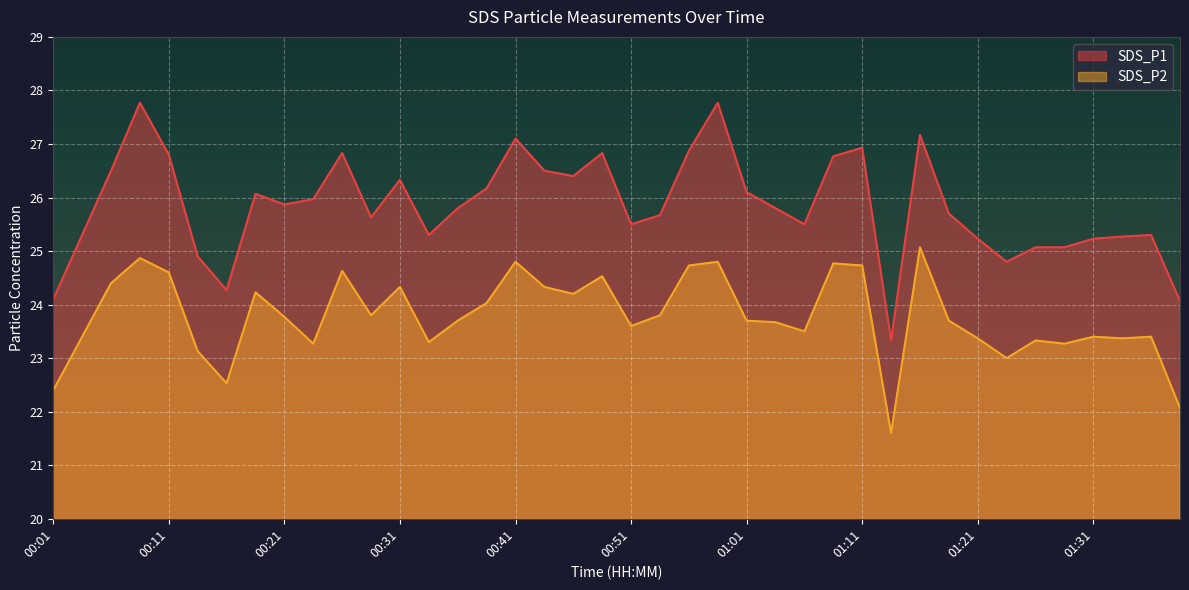

Rank the categories by SDS_P2 value from lowest to highest.

01:13, 01:38, 00:01, 00:16, 01:23, 00:13, 00:23, 01:28, 00:34, 01:26, 01:21, 01:33, 00:04, 01:31, 01:36, 01:06, 00:51, 01:03, 00:36, 01:01, 01:18, 00:21, 00:28, 00:53, 00:39, 00:46, 00:18, 00:31, 00:44, 00:06, 00:48, 00:11, 00:26, 00:56, 01:11, 01:08, 00:41, 00:58, 00:09, 01:16